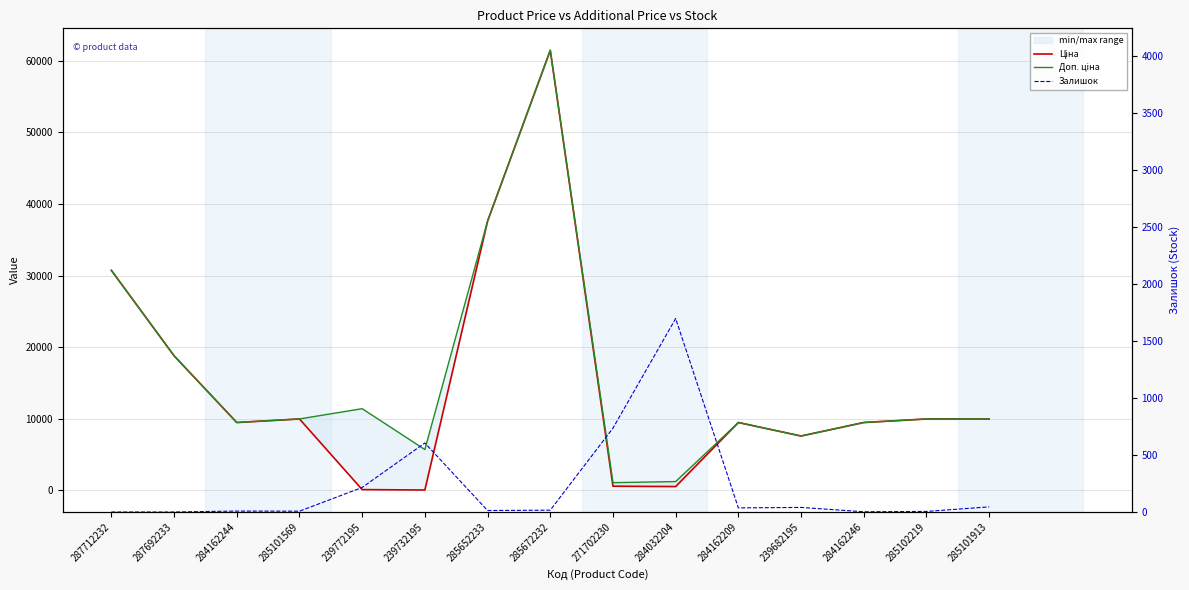

What is the spread (max minus min) of values at 285672232?

61418.3